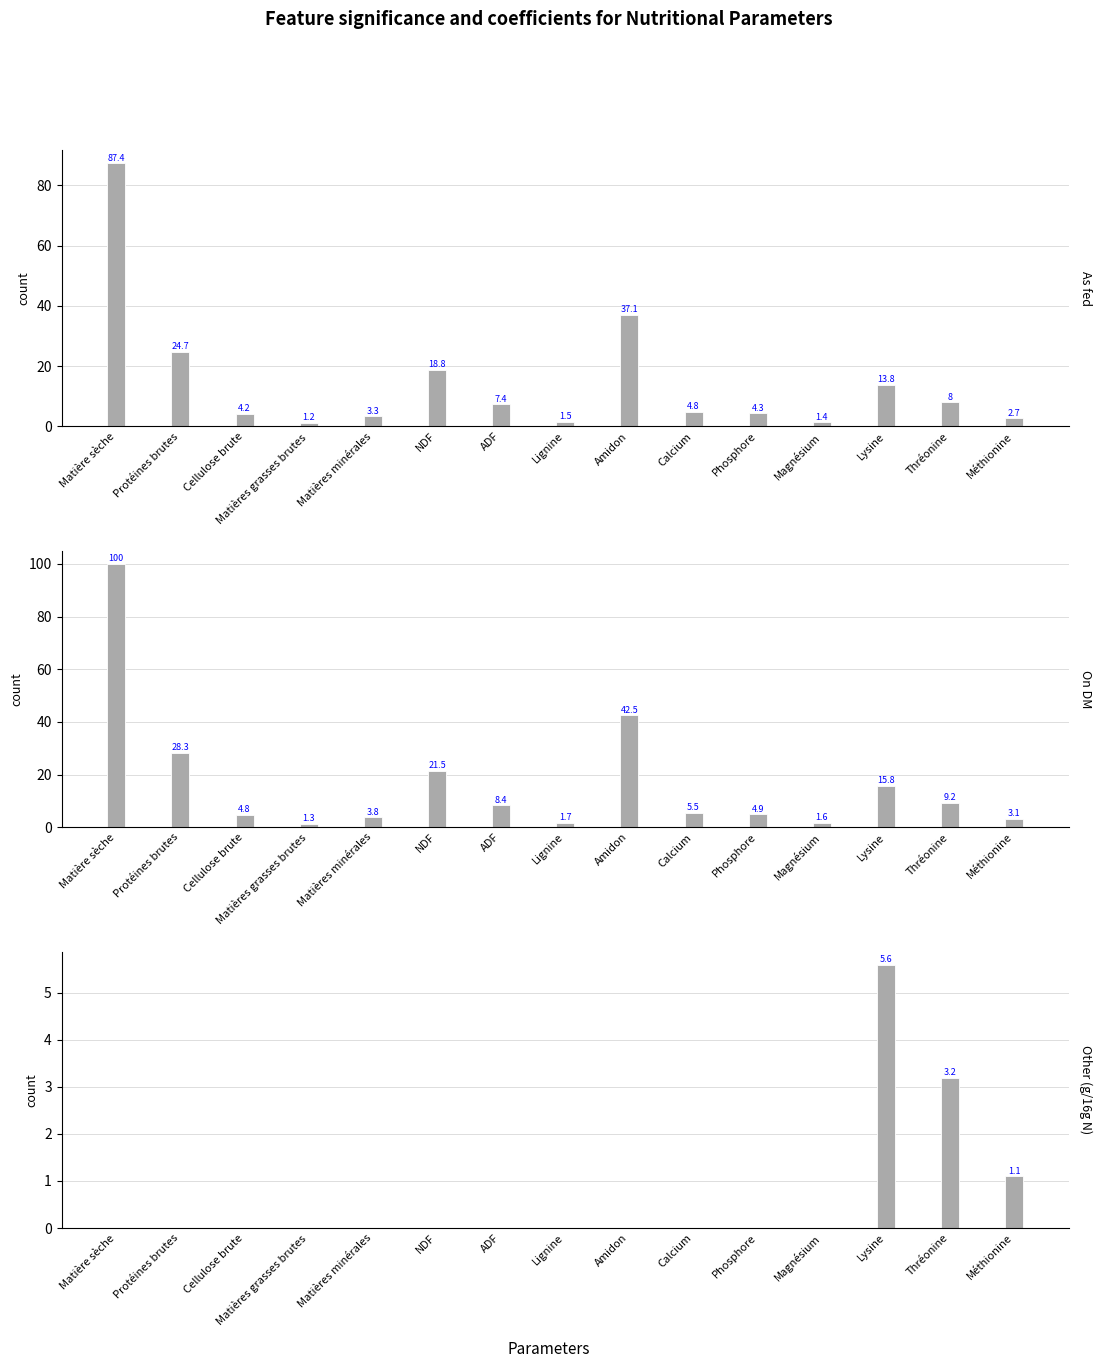

Rank the categories by As fed value from lowest to highest.

Matières grasses brutes, Magnésium, Lignine, Méthionine, Matières minérales, Cellulose brute, Phosphore, Calcium, ADF, Thréonine, Lysine, NDF, Protéines brutes, Amidon, Matière sèche